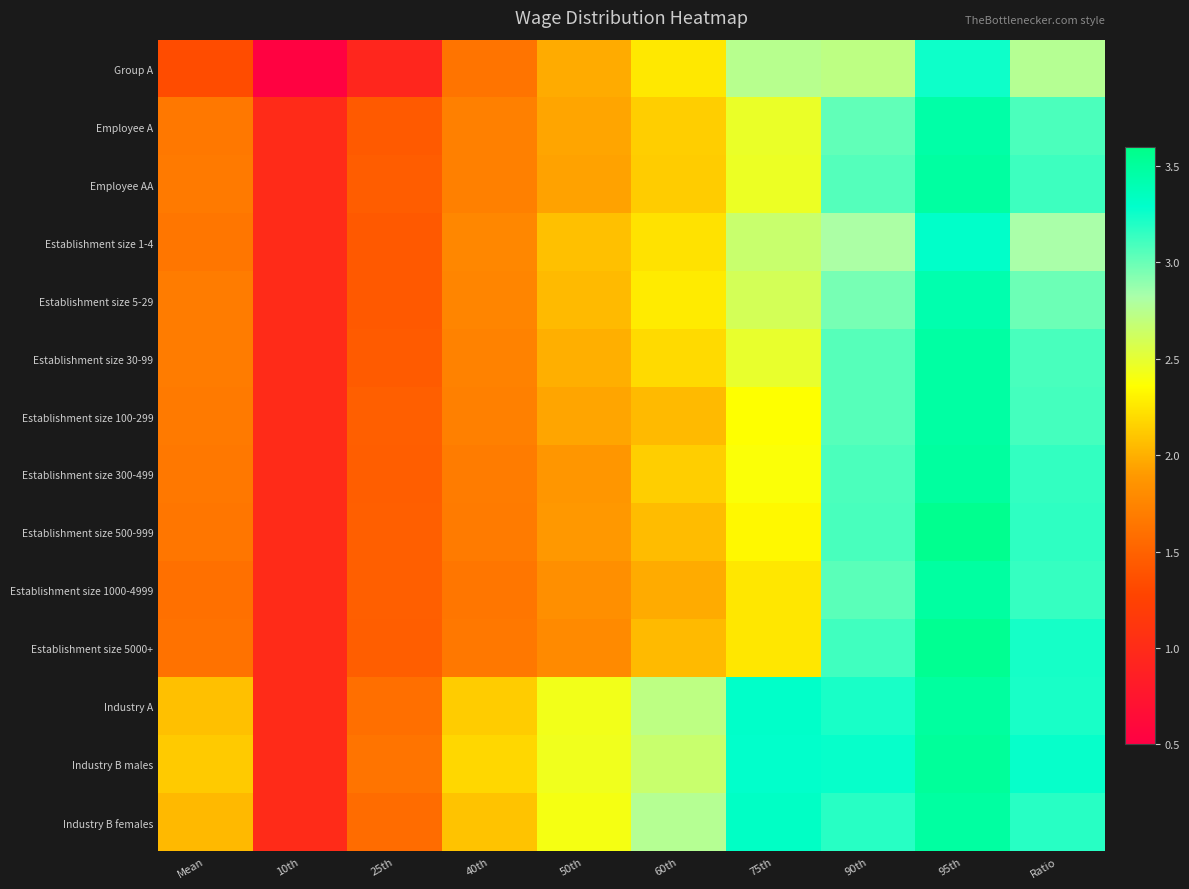

Reading left to right, what are all the values shown in this chart?

Group A: Mean=1.3	10th=0.5	25th=0.9	40th=1.6	50th=2.0	60th=2.3	75th=2.8	90th=2.7	95th=3.2	Ratio=2.8
Employee A: Mean=1.7	10th=1.0	25th=1.4	40th=1.7	50th=1.9	60th=2.1	75th=2.5	90th=3.0	95th=3.5	Ratio=3.1
Employee AA: Mean=1.7	10th=1.0	25th=1.5	40th=1.7	50th=1.9	60th=2.1	75th=2.5	90th=3.1	95th=3.5	Ratio=3.1
Establishment size 1-4: Mean=1.6	10th=1.0	25th=1.4	40th=1.8	50th=2.1	60th=2.2	75th=2.7	90th=2.8	95th=3.3	Ratio=2.8
Establishment size 5-29: Mean=1.7	10th=1.0	25th=1.4	40th=1.8	50th=2.0	60th=2.3	75th=2.6	90th=3.0	95th=3.4	Ratio=3.0
Establishment size 30-99: Mean=1.7	10th=1.0	25th=1.4	40th=1.7	50th=2.0	60th=2.2	75th=2.5	90th=3.0	95th=3.5	Ratio=3.1
Establishment size 100-299: Mean=1.7	10th=1.0	25th=1.5	40th=1.7	50th=1.9	60th=2.0	75th=2.4	90th=3.0	95th=3.5	Ratio=3.1
Establishment size 300-499: Mean=1.7	10th=1.0	25th=1.5	40th=1.7	50th=1.9	60th=2.1	75th=2.4	90th=3.1	95th=3.5	Ratio=3.1
Establishment size 500-999: Mean=1.6	10th=1.0	25th=1.5	40th=1.7	50th=1.9	60th=2.1	75th=2.3	90th=3.1	95th=3.6	Ratio=3.2
Establishment size 1000-4999: Mean=1.6	10th=1.0	25th=1.5	40th=1.6	50th=1.8	60th=2.0	75th=2.2	90th=3.0	95th=3.5	Ratio=3.1
Establishment size 5000+: Mean=1.6	10th=1.0	25th=1.5	40th=1.7	50th=1.8	60th=2.0	75th=2.2	90th=3.1	95th=3.5	Ratio=3.2
Industry A: Mean=2.1	10th=1.0	25th=1.6	40th=2.1	50th=2.4	60th=2.7	75th=3.3	90th=3.2	95th=3.5	Ratio=3.2
Industry B males: Mean=2.1	10th=1.0	25th=1.6	40th=2.2	50th=2.4	60th=2.7	75th=3.3	90th=3.3	95th=3.5	Ratio=3.3
Industry B females: Mean=2.0	10th=1.0	25th=1.6	40th=2.1	50th=2.4	60th=2.8	75th=3.3	90th=3.2	95th=3.5	Ratio=3.2